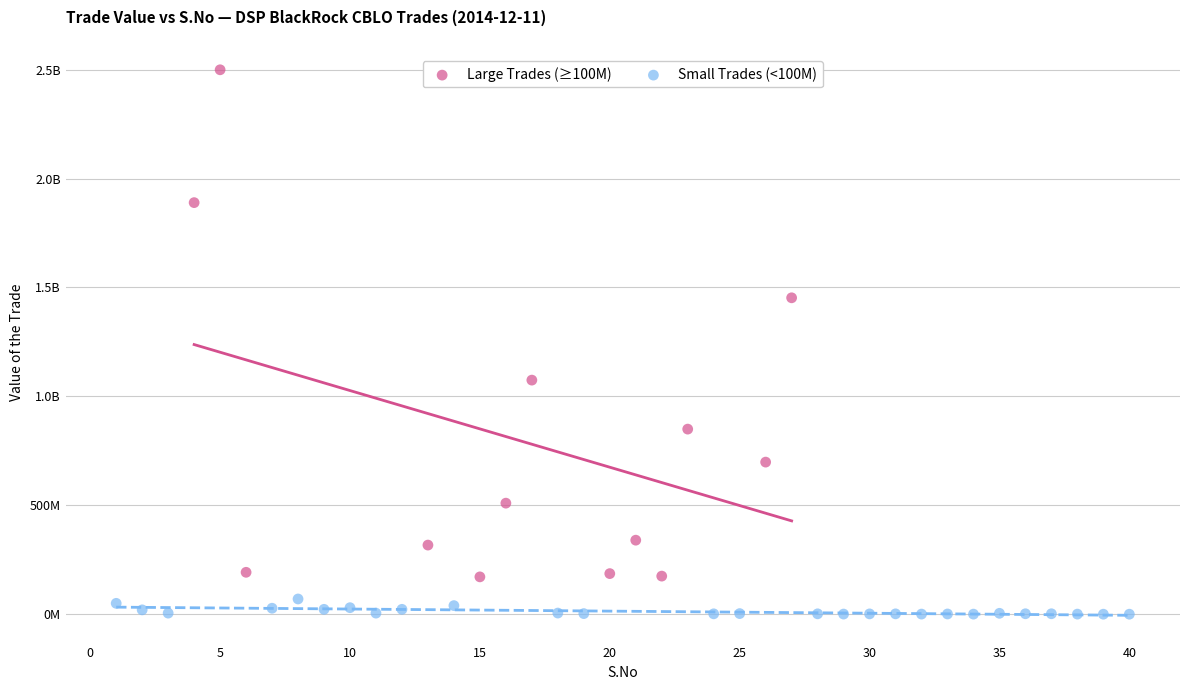

What are all the series names shown in the legend?

Large Trades (≥100M), Small Trades (<100M)